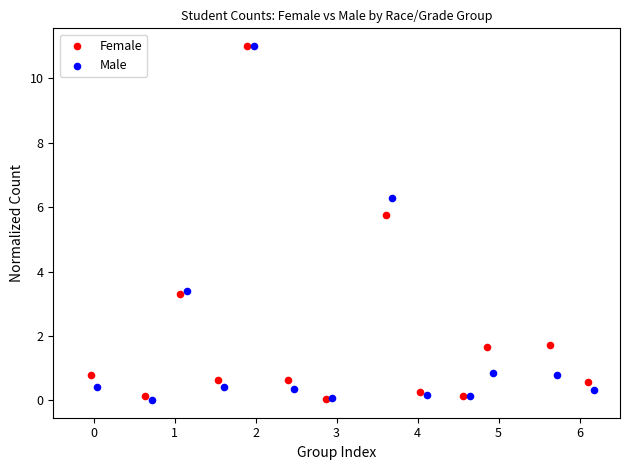

What are all the series names shown in the legend?

Female, Male